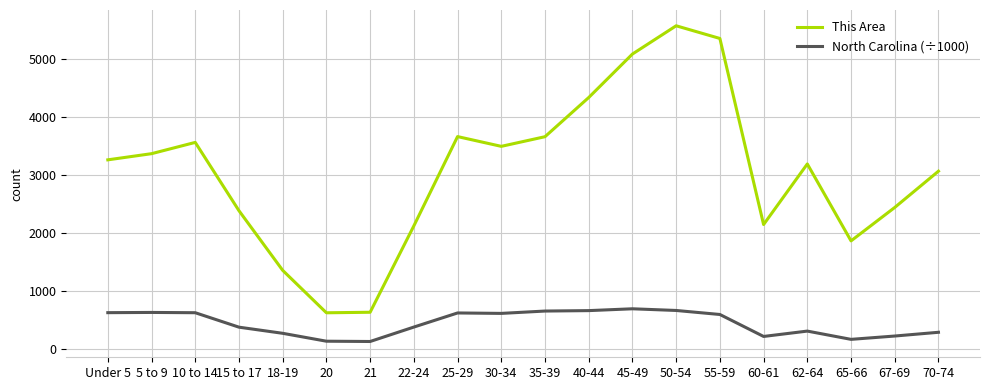

Between Under 5 and 50-54, which series saw the biggest shift?

This Area